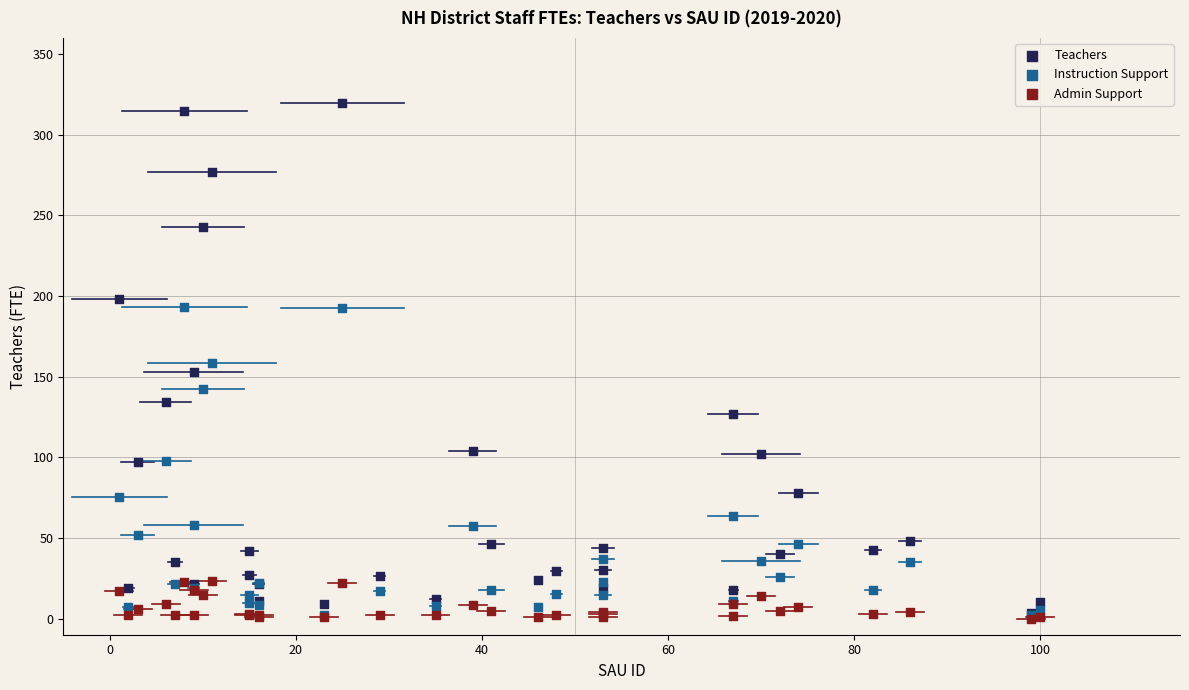

What are all the series names shown in the legend?

Teachers, Instruction Support, Admin Support